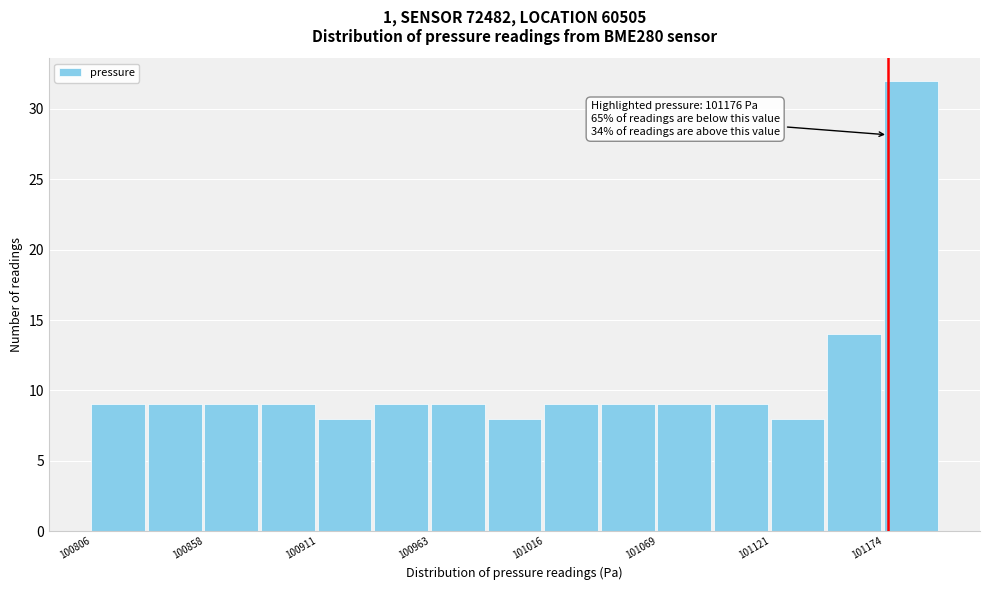

Read against the x-axis, roughly where is the centre of the tallest bar?

101190